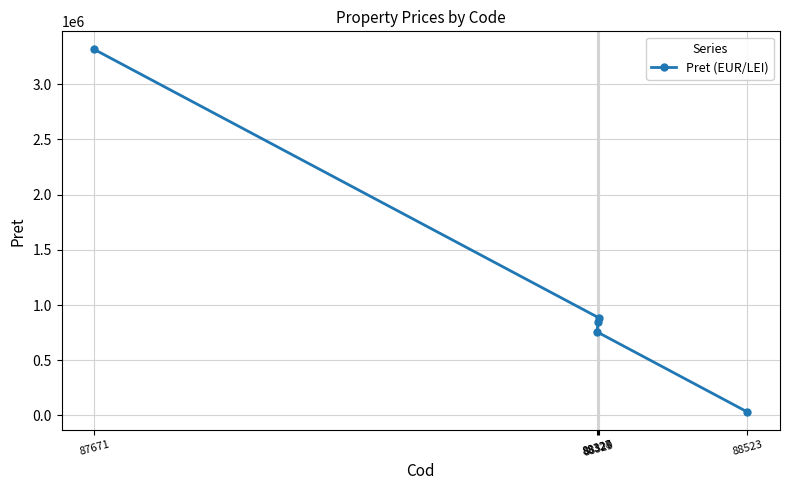

What is the label of the 4th point from the right?

88329